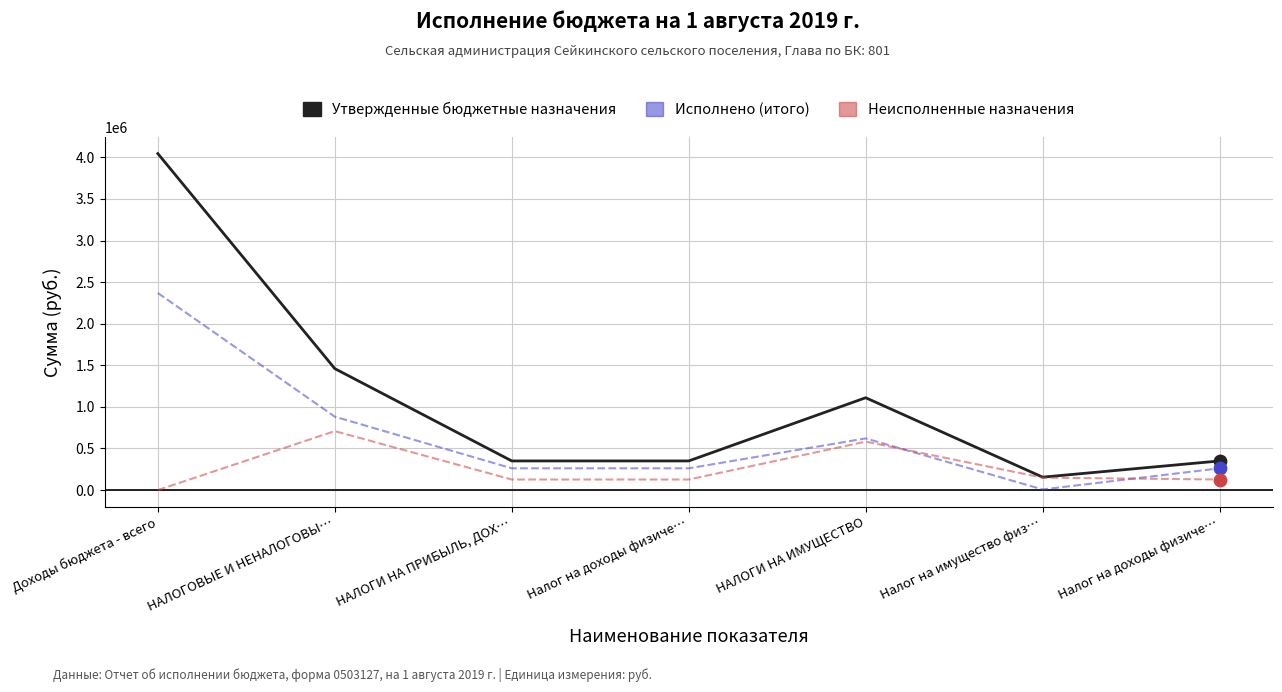

What are all the series names shown in the legend?

Утвержденные бюджетные назначения, Исполнено (итого), Неисполненные назначения